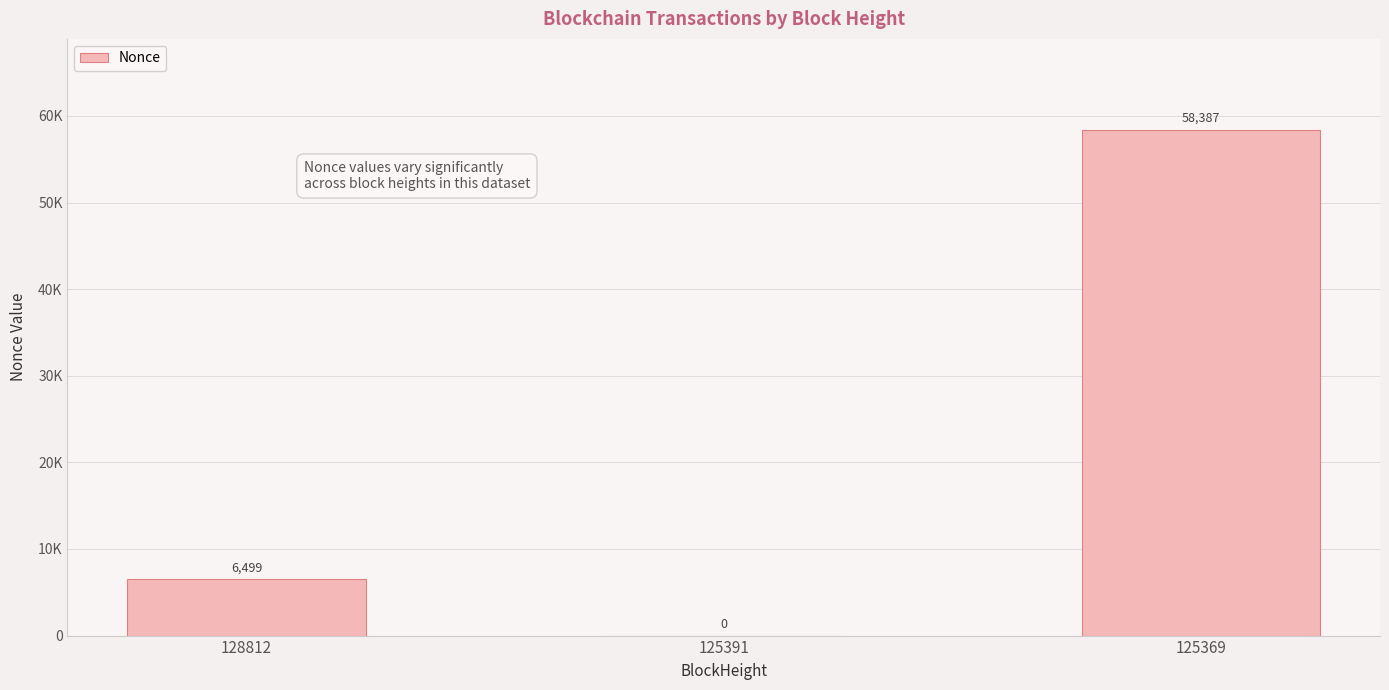

Are the bars horizontal?

No